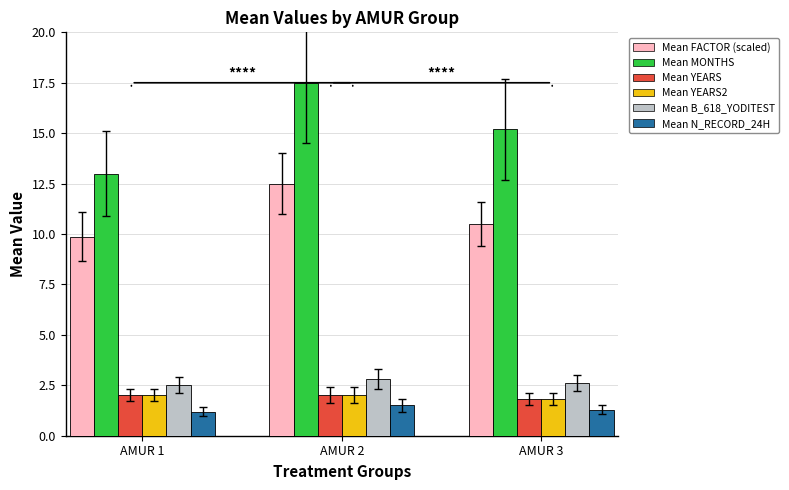

What is the difference between the second highest and minimum values in the Mean YEARS series?

0.2